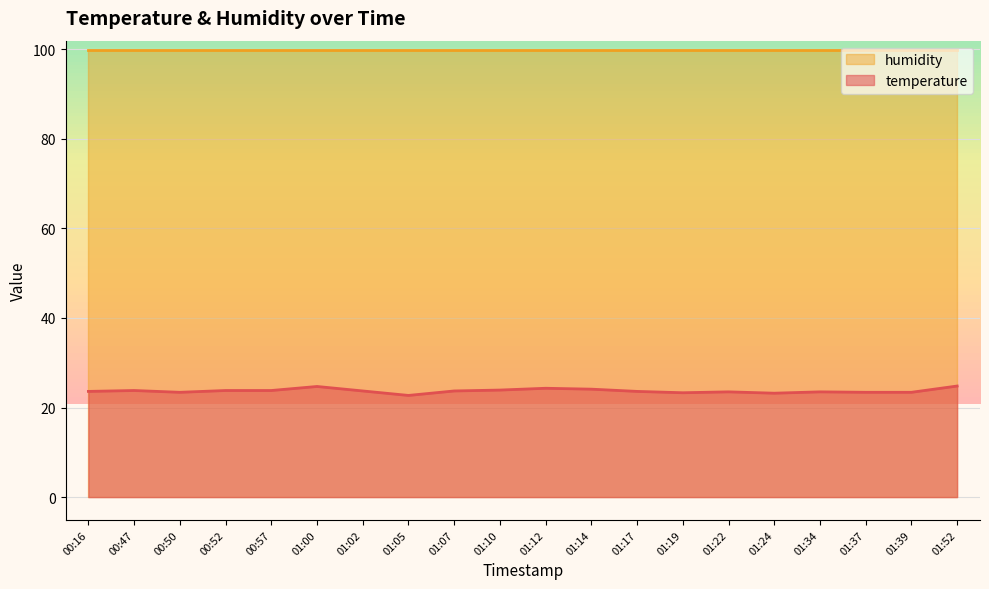

Reading left to right, extract all data points from this chart.

23.6	23.8	23.4	23.8	23.8	24.7	23.7	22.7	23.7	23.9	24.3	24.1	23.6	23.3	23.5	23.2	23.5	23.4	23.4	24.8